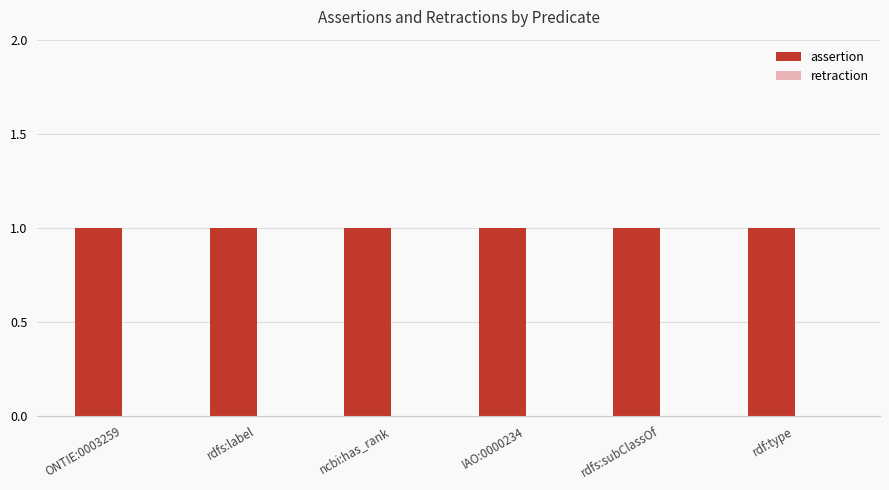

Reading right to left, list all the values displayed in this chart.

assertion: 1	1	1	1	1	1
retraction: 0	0	0	0	0	0